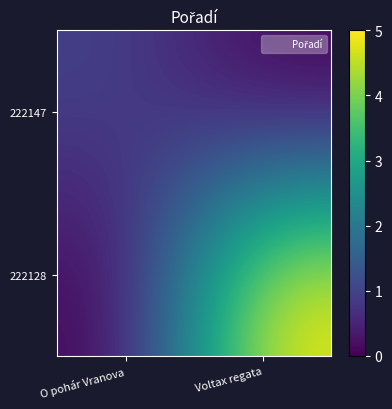

Which series has the largest total across all categories?

222128